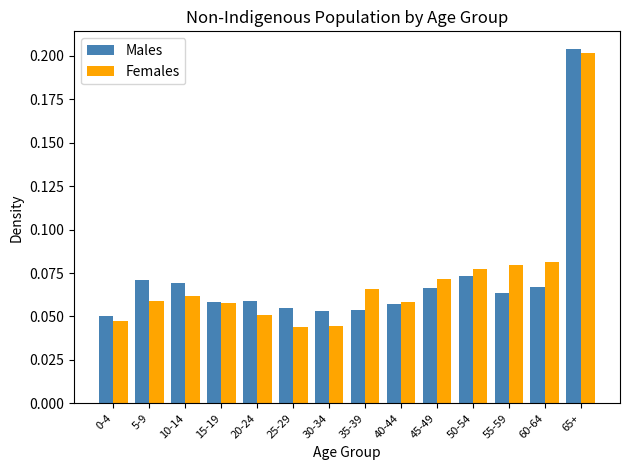

Which series has the widest spread of values?

Females